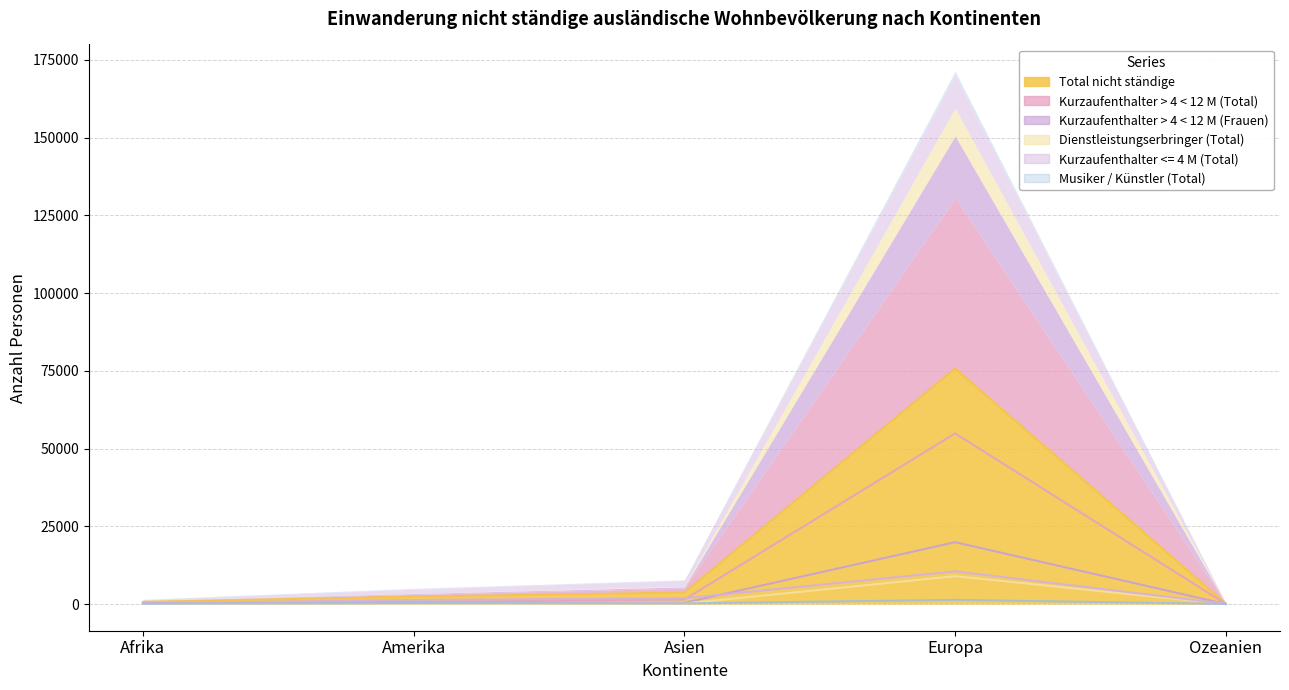

What is the sum of all Musiker / Künstler (Total) values?

2025